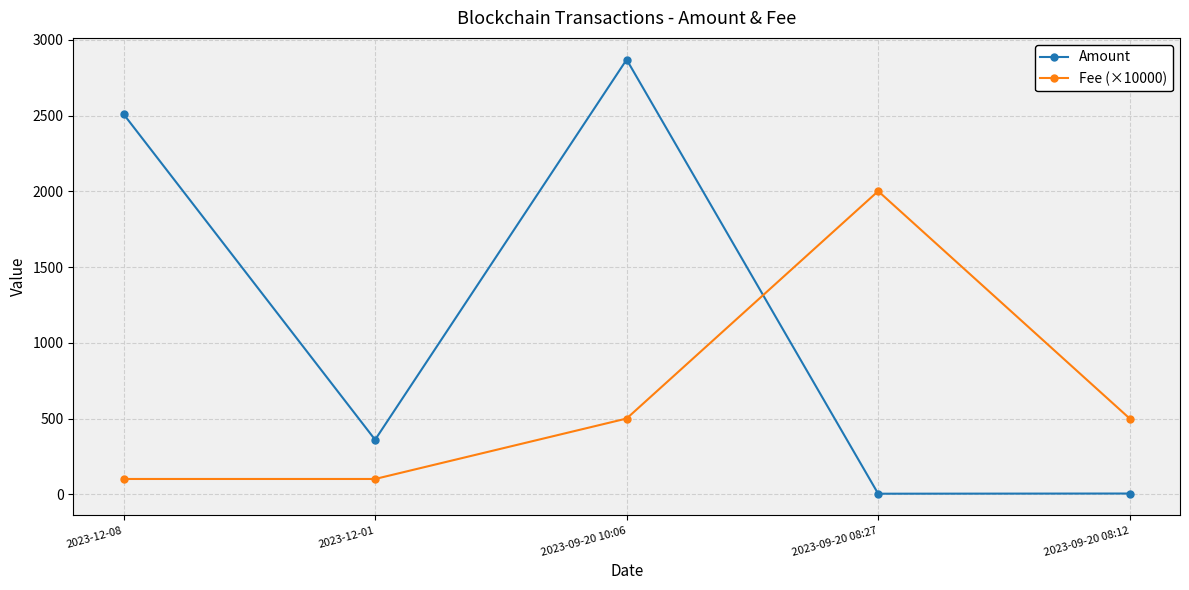

Does the chart display data point markers on the line(s)?

Yes